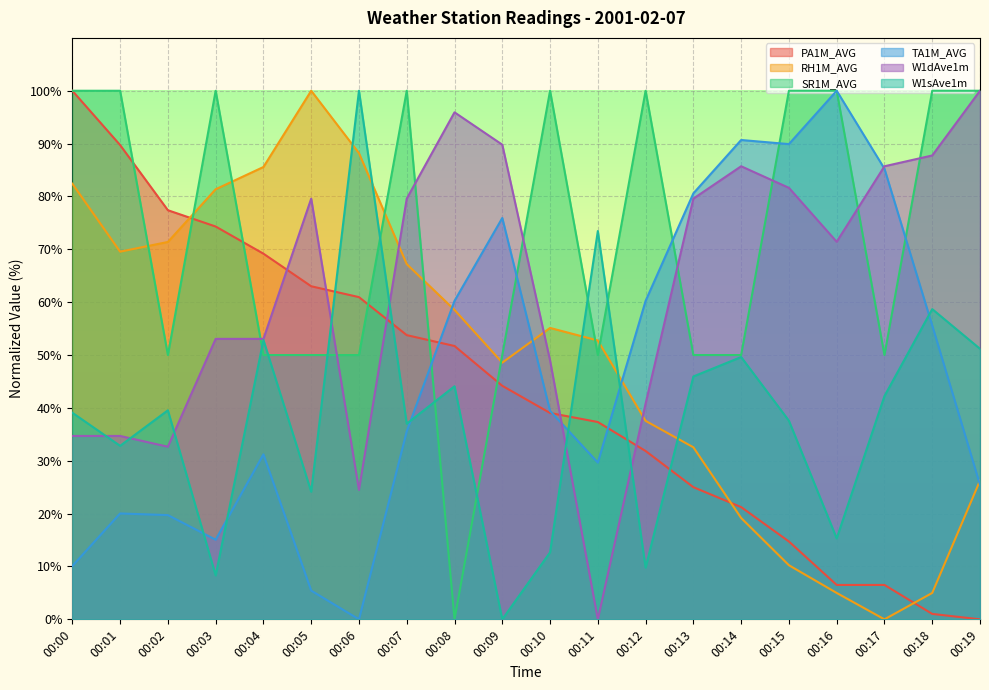

What is the total value across all series at 00:06?

323.6